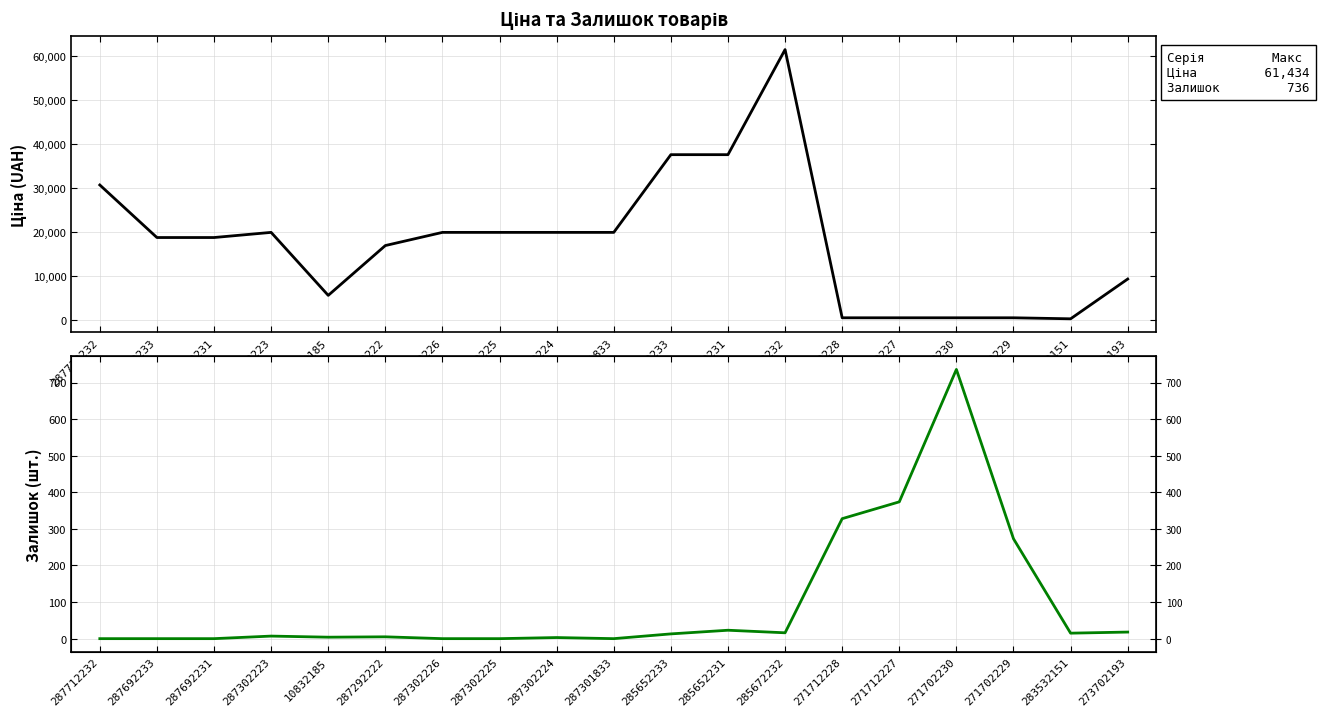

Where do Ціна and Залишок first cross each other?

271712227 and 271702230